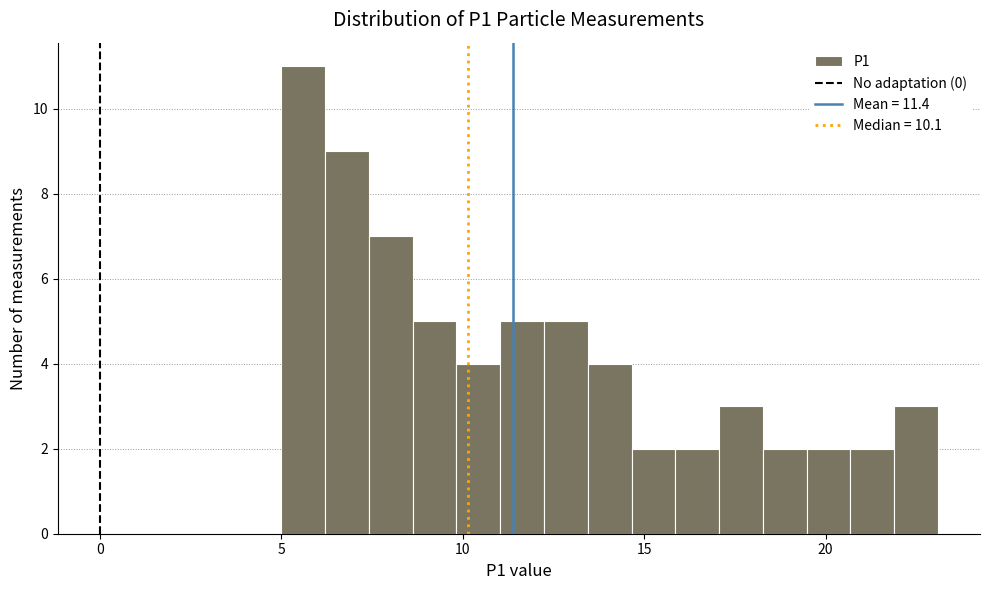

Around what value on the x-axis is the tallest bar? Give the approximate position of its centre, as read against the axis.

5.5